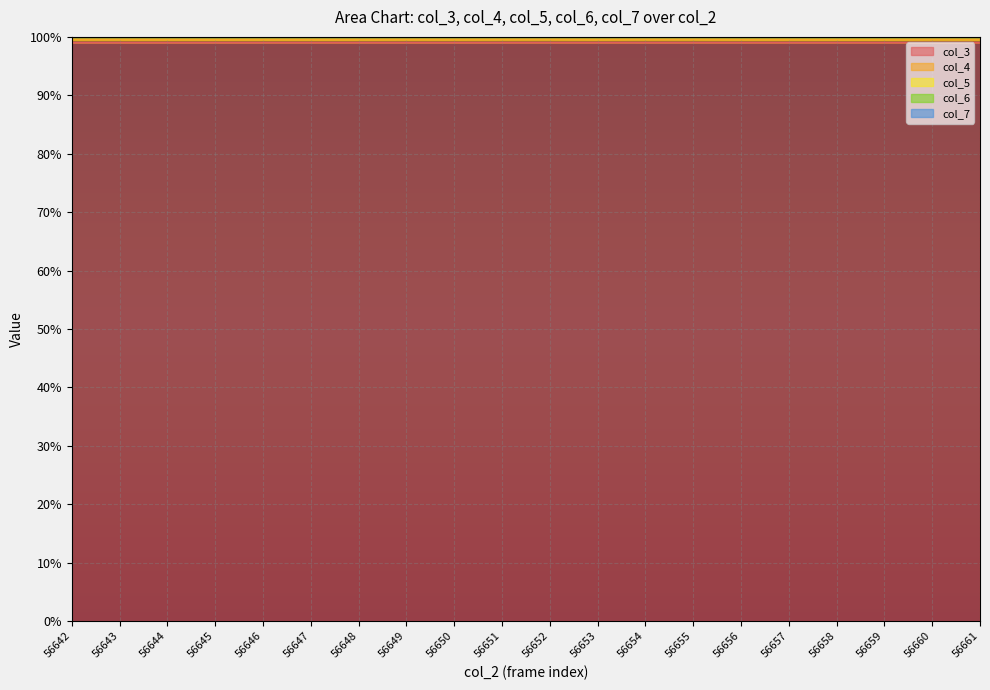

What is the total value across all series at 56648?

100.0